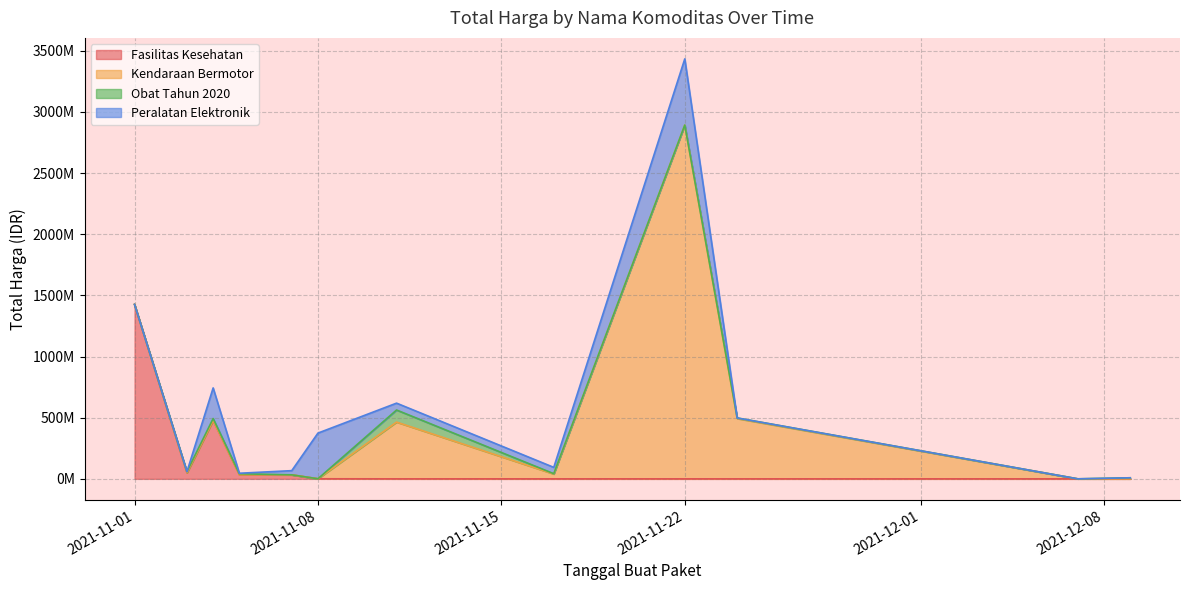

List the labels in order of Obat Tahun 2020 value, largest first.

2021-11-11, 2021-11-04, 2021-11-03, 2021-12-09, 2021-11-05, 2021-11-24, 2021-11-17, 2021-11-07, 2021-11-22, 2021-12-07, 2021-11-08, 2021-11-01